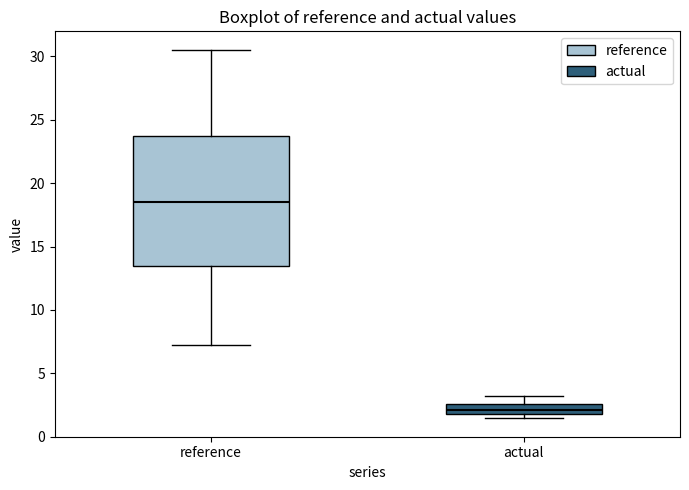

Where does the upper whisker of the box for actual end on the y-axis? The values are not printed on the chart, so give them approximately, as read against the axis.

3.0